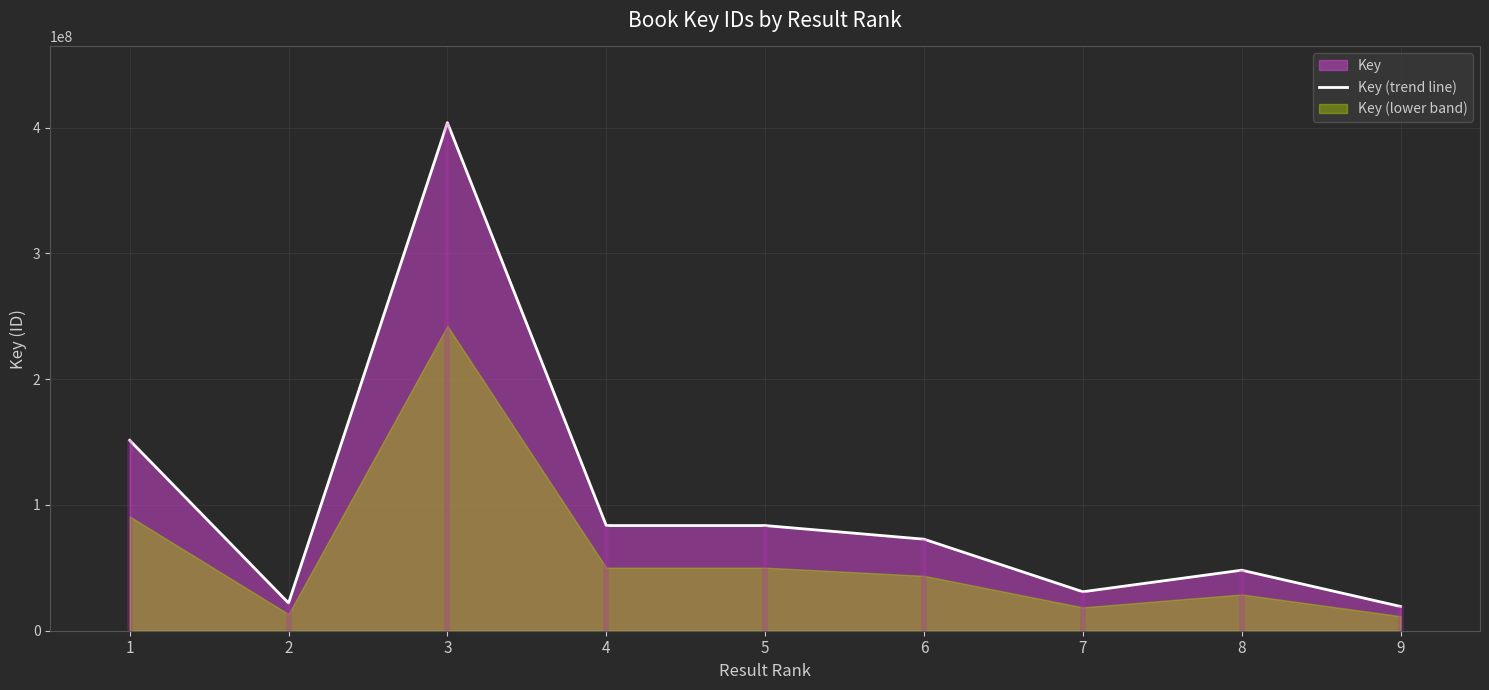

How many data points are less than 72762236?

4